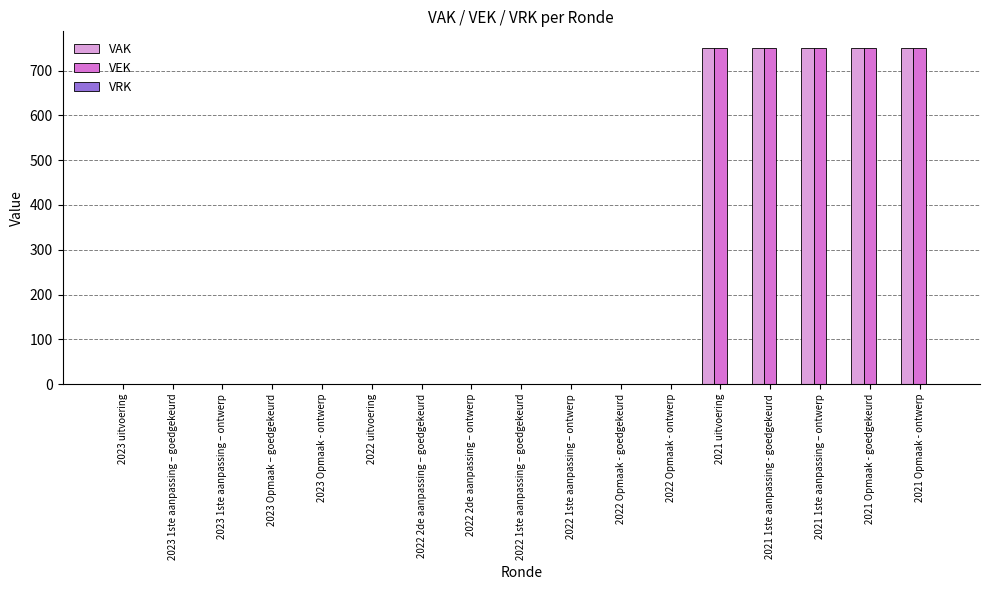

What is the sum of all VAK values?

3750